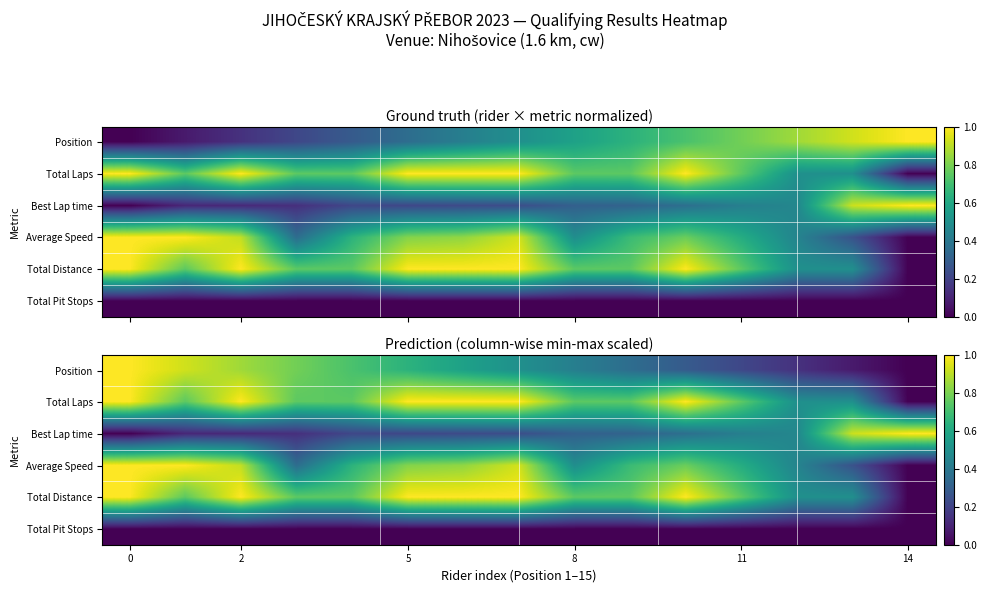

List the series in order of their peak value, lowest first.

Total Pit Stops, Position, Total Laps, Best Lap time, Average Speed, Total Distance